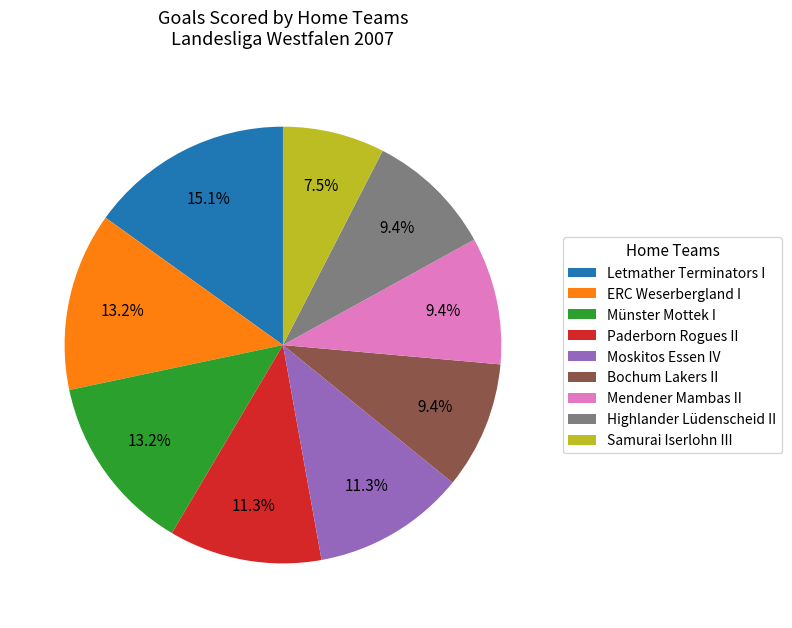

Which has a higher value, Paderborn Rogues II or Highlander Lüdenscheid II?

Paderborn Rogues II